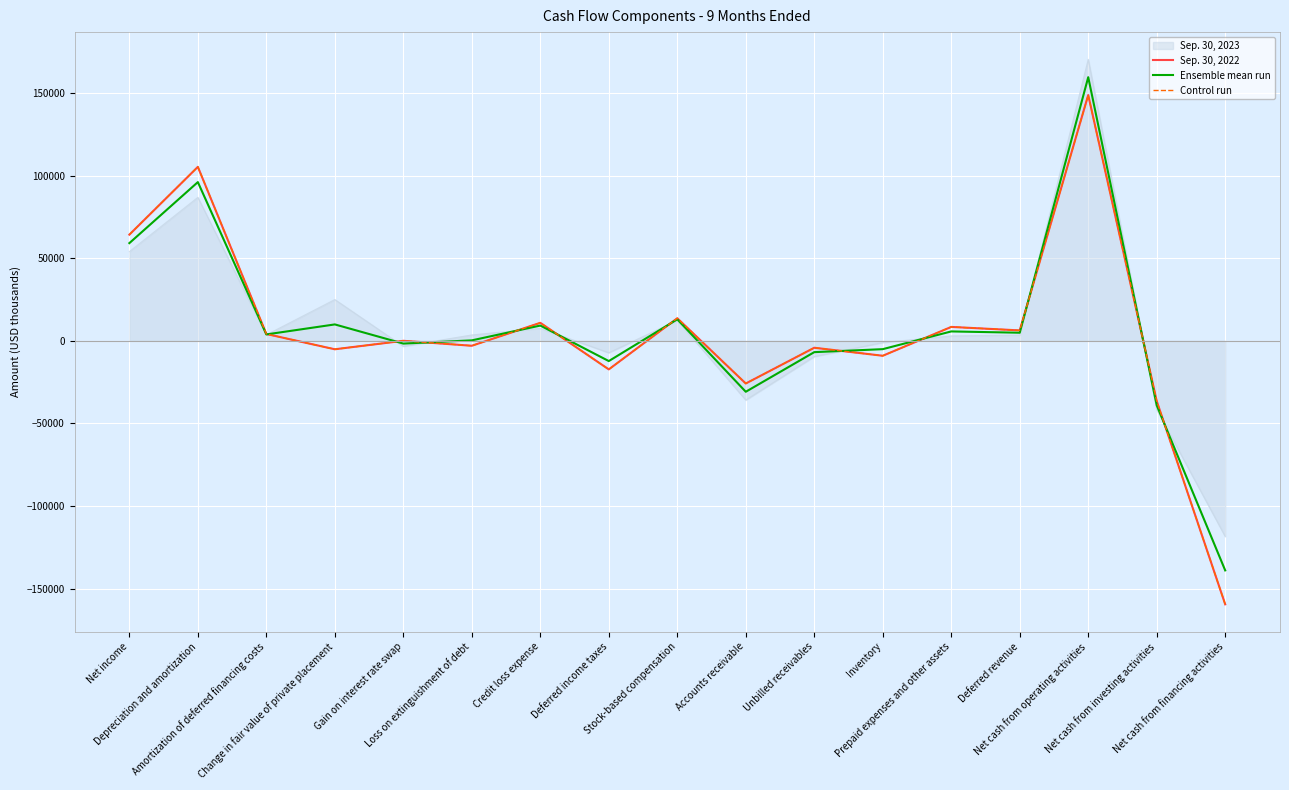

Which category has the lowest value in the Control run series?

Net cash from financing activities